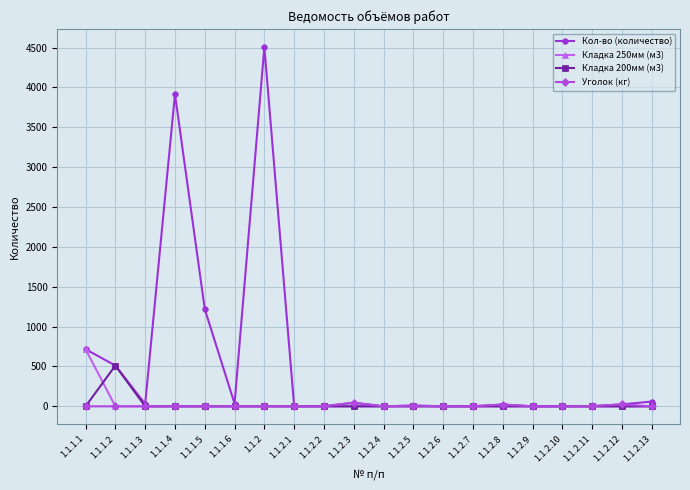

What position from the right is 1.1.2.12?

2